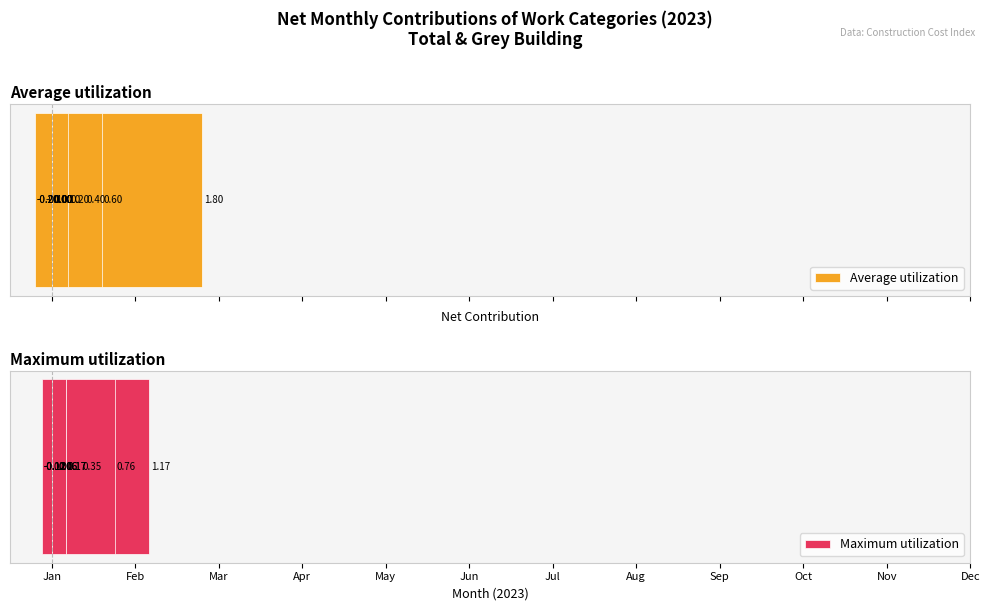

Reading left to right, extract all data points from this chart.

Average utilization: Jan=1.8	Feb=-0.2	Mar=0.4	Apr=0.1	May=0.0	Jun=0.0	Jul=0.0	Aug=-0.1	Sep=0.6	Oct=0.0	Nov=0.2	Dec=-0.2
Maximum utilization: Jan=1.2	Feb=-0.1	Mar=0.3	Apr=0.1	May=0.1	Jun=-0.1	Jul=0.0	Aug=-0.1	Sep=0.8	Oct=0.2	Nov=0.2	Dec=-0.1